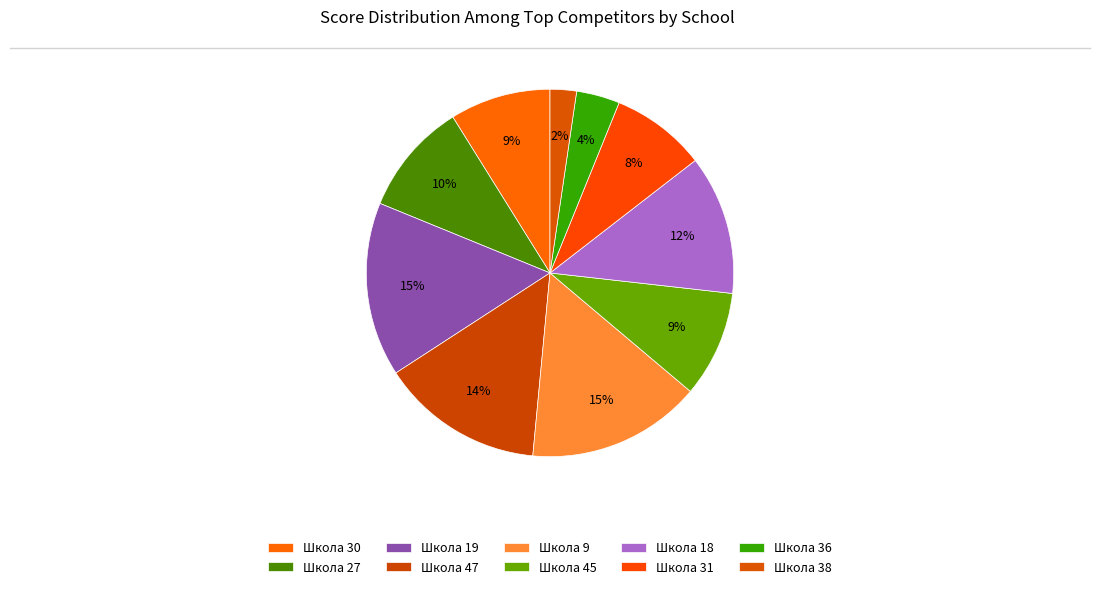

Count the number of slices in the pie.

10